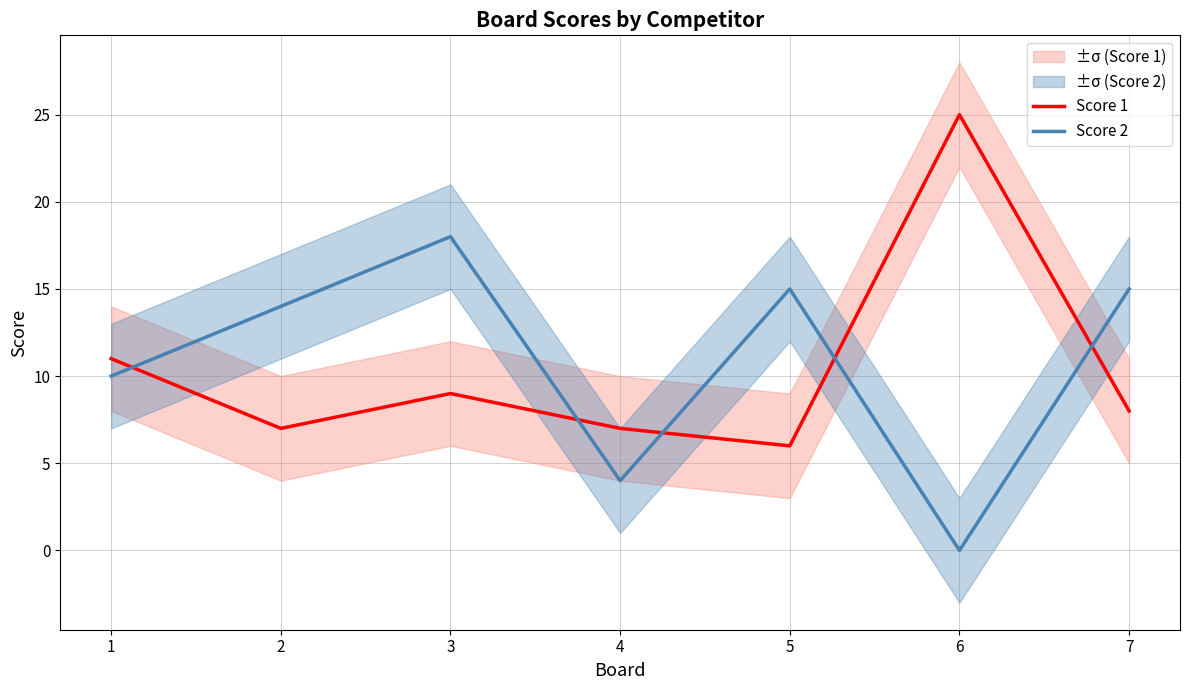

List the series in order of their overall mean, highest first.

Score 2, Score 1